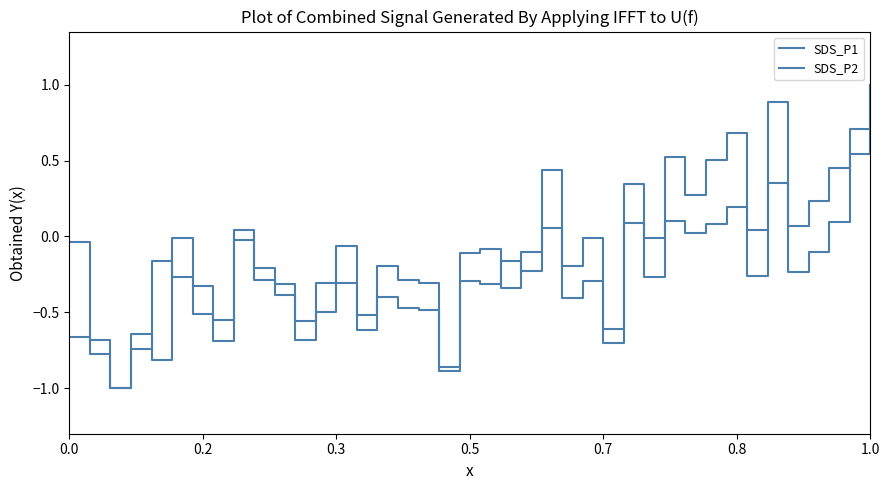

True or false: SDS_P2 has more than 2 points higher than both neighbors.

True